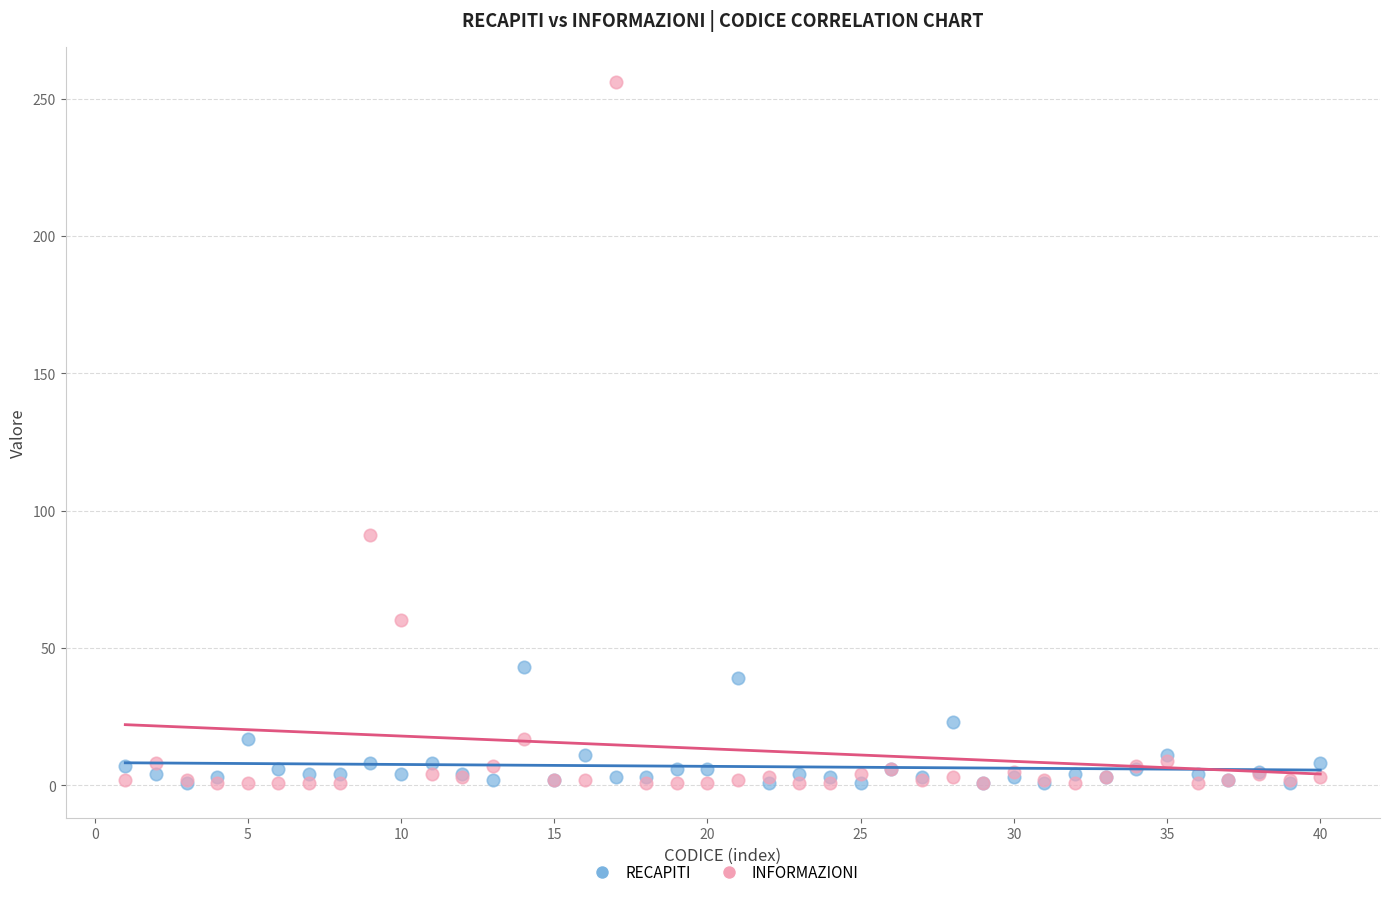

Across all series, what Y value is closest to 128?

91